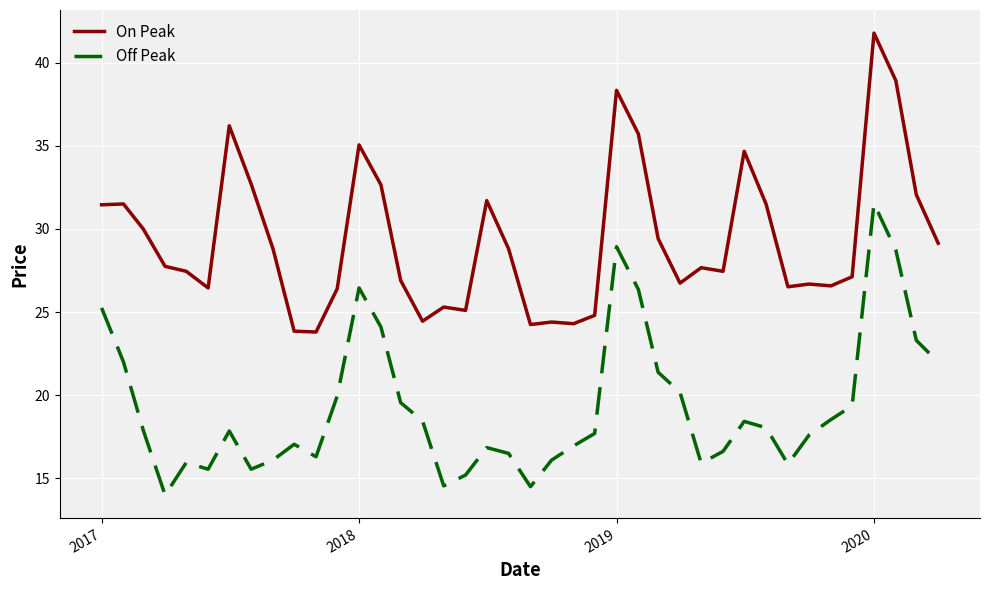

Which series has the largest total across all categories?

On Peak